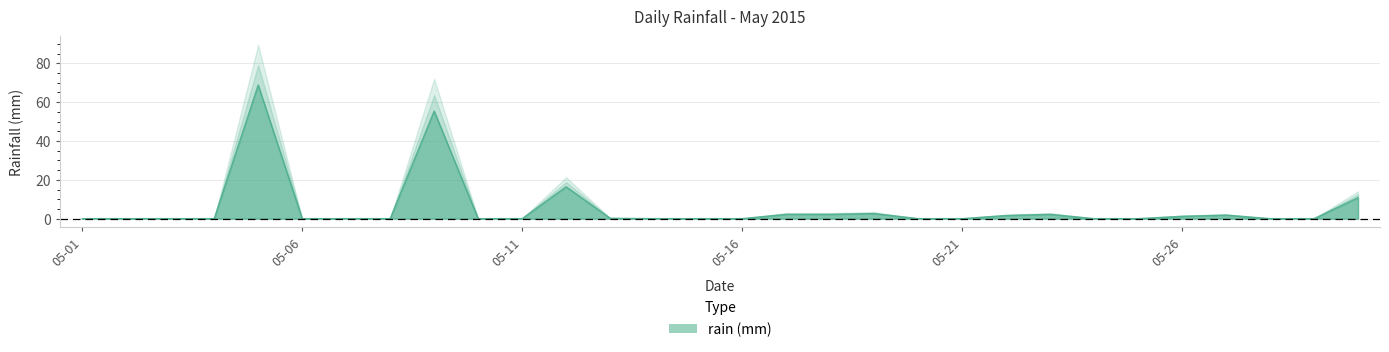

At which category does the data reach its first local peak?

2015-05-05